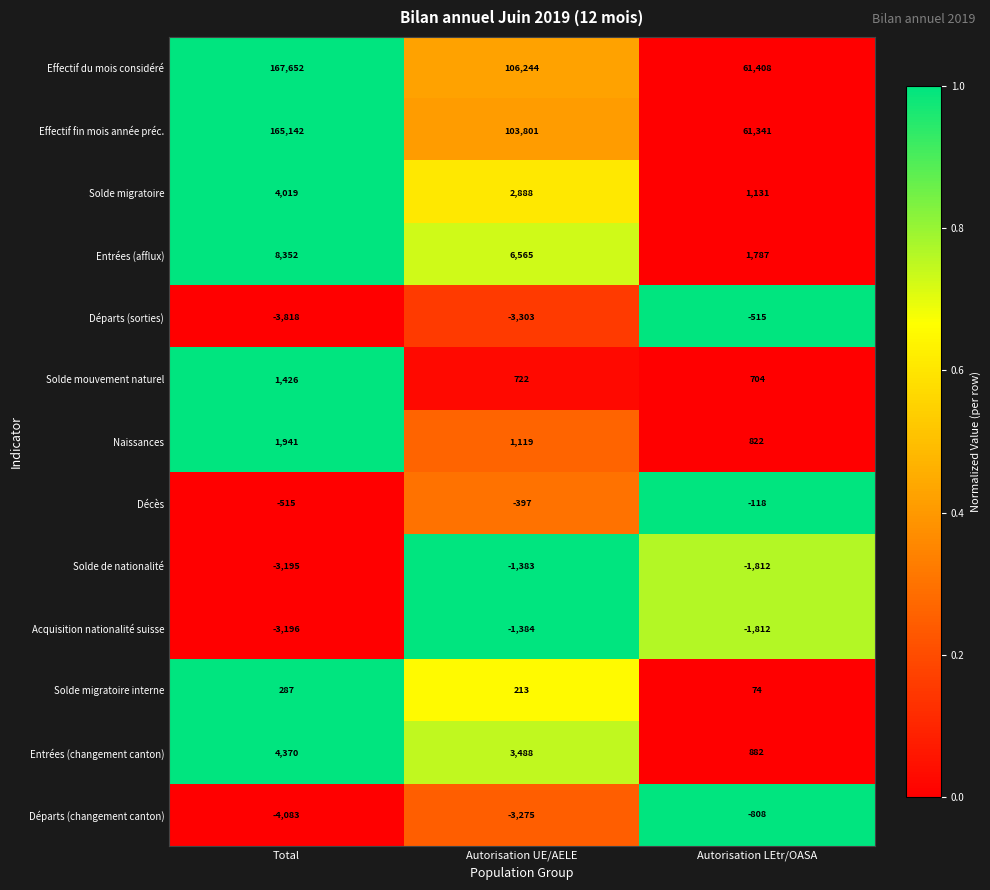

What is the spread (max minus min) of values at Autorisation UE/AELE?

109547